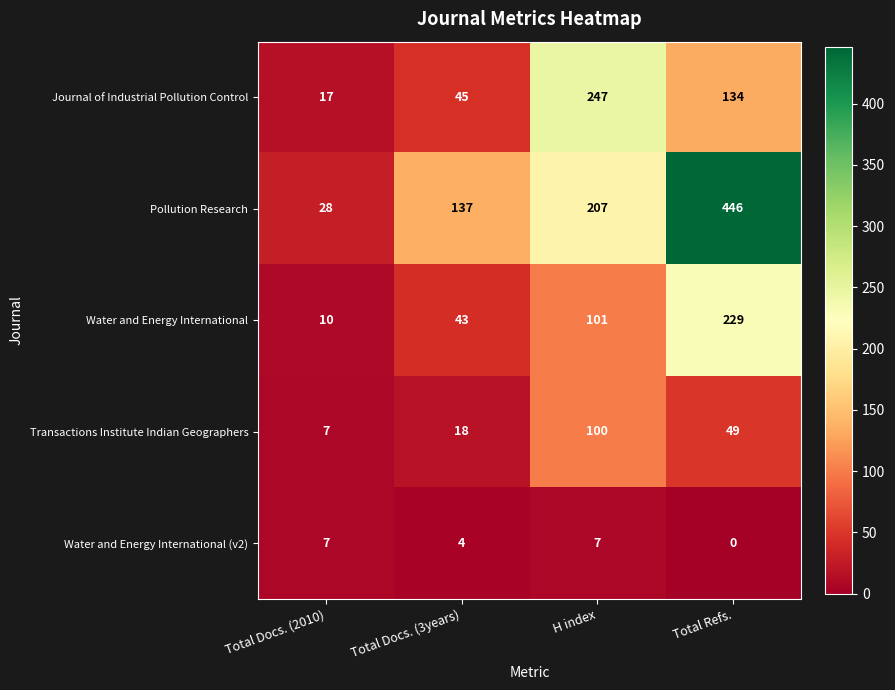

Reading left to right, transcribe all the data shown in this chart.

Journal of Industrial Pollution Control: Total Docs. (2010)=17	Total Docs. (3years)=45	H index=247	Total Refs.=134
Pollution Research: Total Docs. (2010)=28	Total Docs. (3years)=137	H index=207	Total Refs.=446
Water and Energy International: Total Docs. (2010)=10	Total Docs. (3years)=43	H index=101	Total Refs.=229
Transactions Institute Indian Geographers: Total Docs. (2010)=7	Total Docs. (3years)=18	H index=100	Total Refs.=49
Water and Energy International (v2): Total Docs. (2010)=7	Total Docs. (3years)=4	H index=7	Total Refs.=0